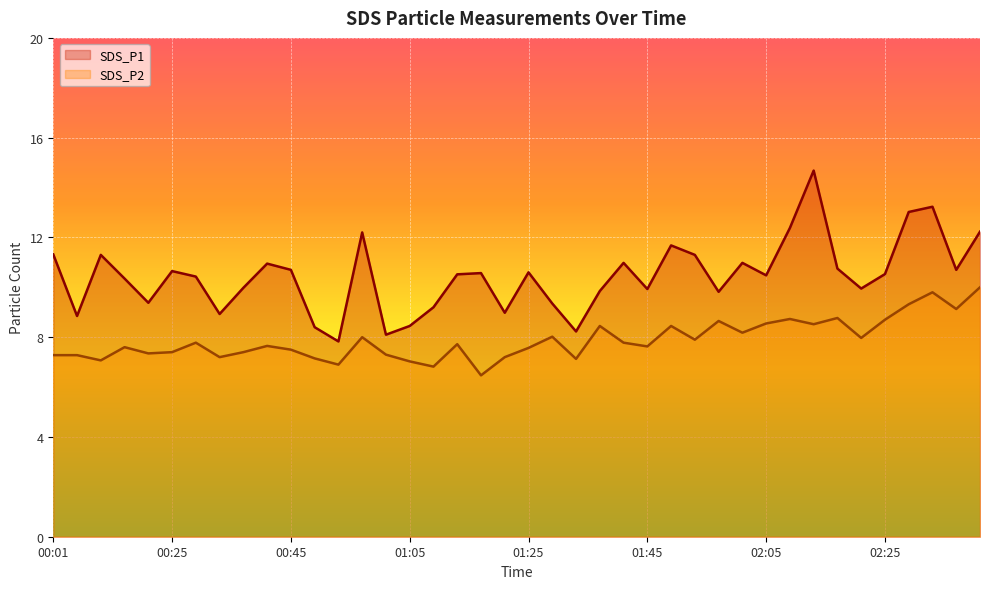

What value does the SDS_P2 series have at 00:13?

7.1